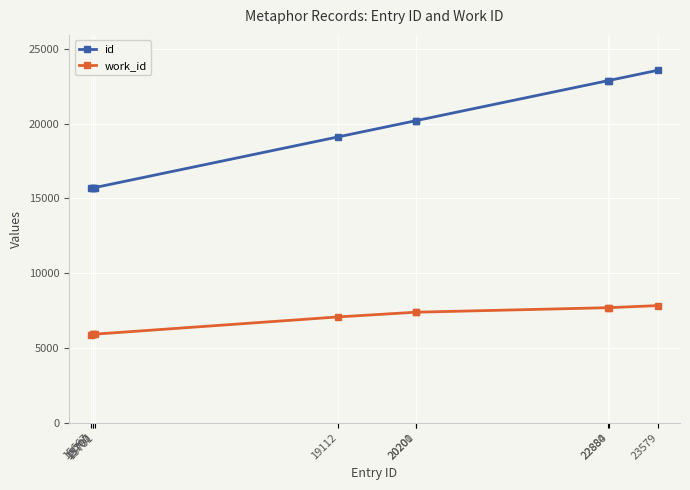

The value of work_id at 15707 is 3341. True or false?

False